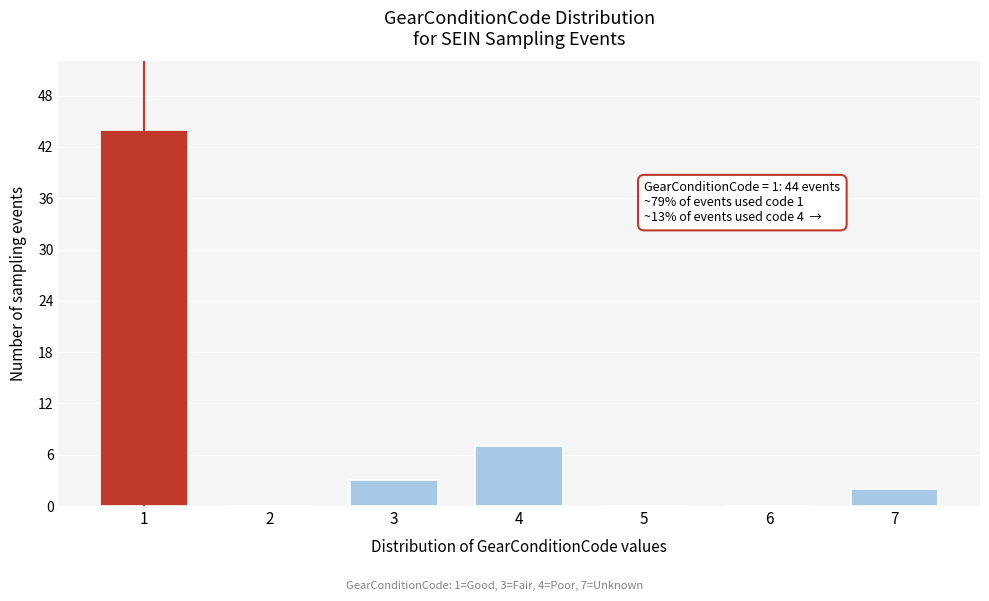

Reading right to left, transcribe all the data shown in this chart.

7=2	6=0	5=0	4=7	3=3	2=0	1=44